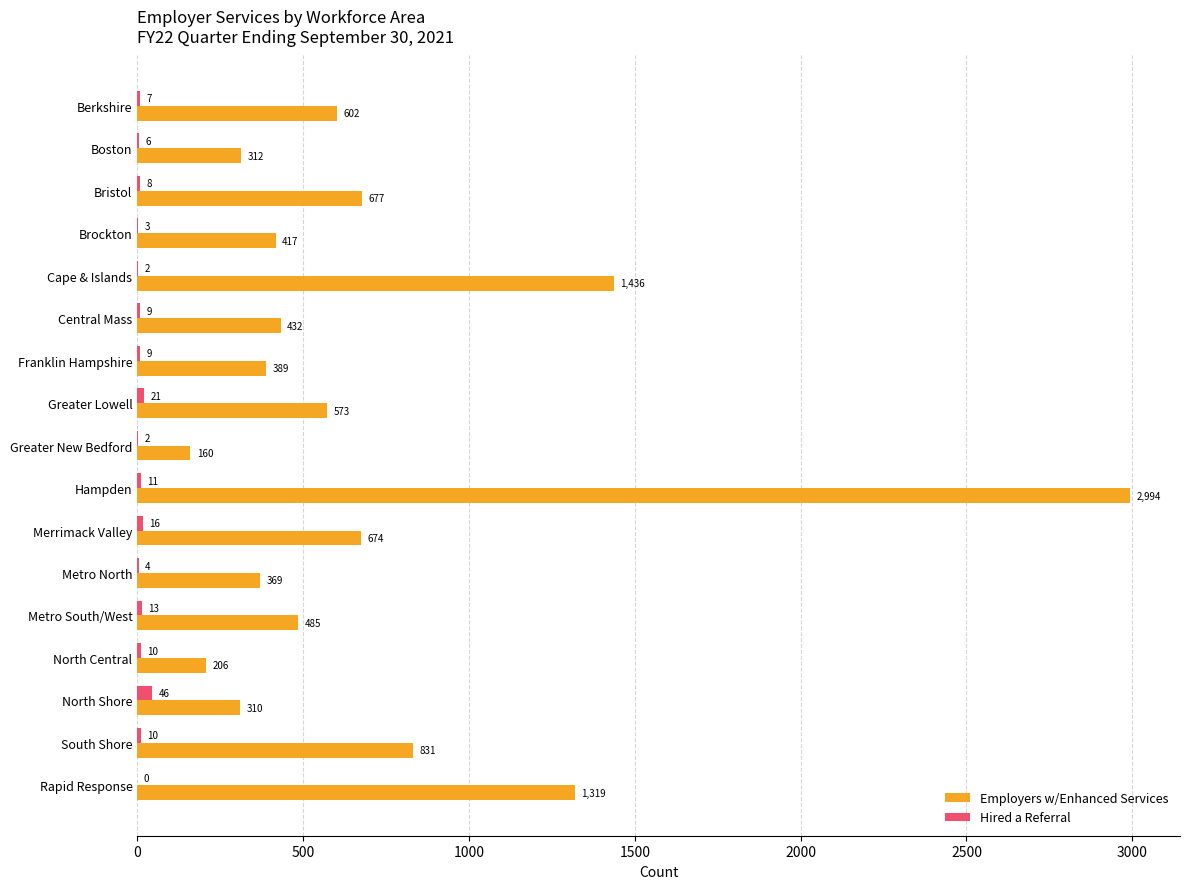

Which series changed the most between Boston and Bristol?

Employers w/Enhanced Services